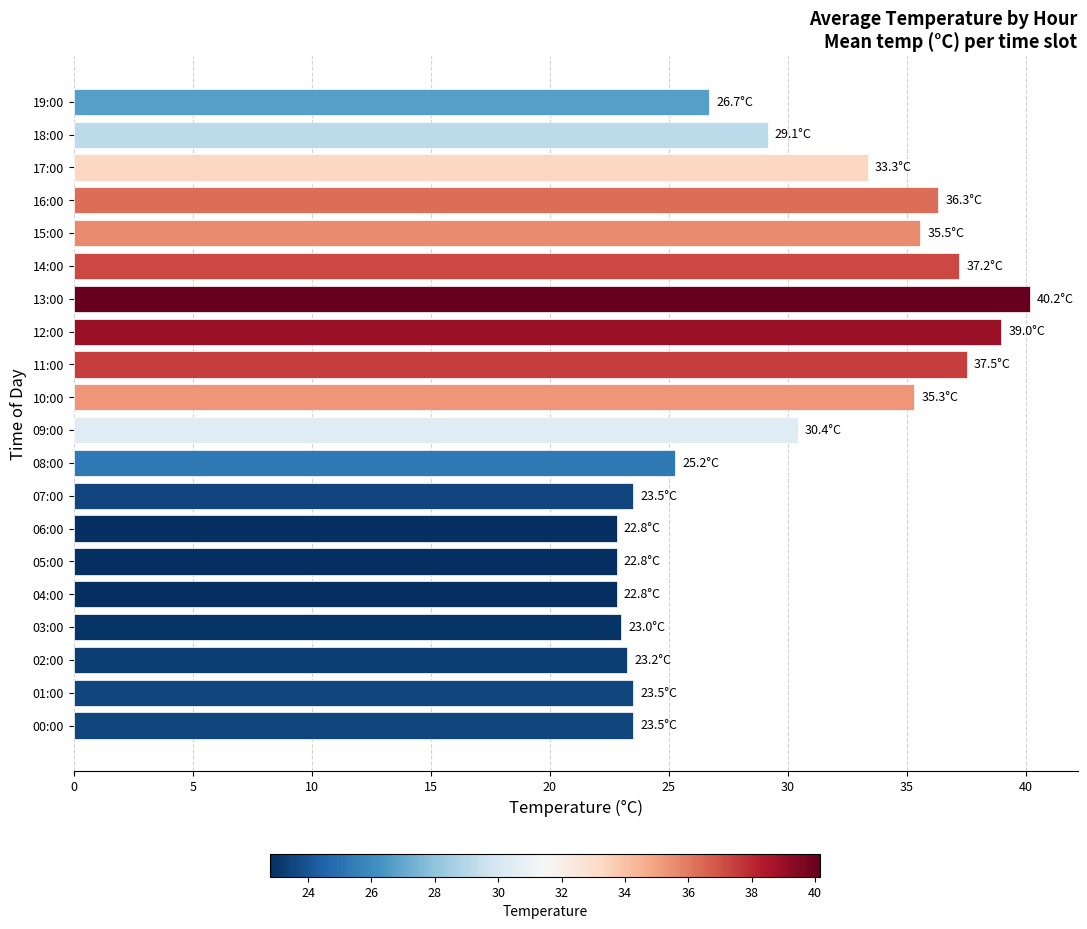

What is the minimum value shown in the chart?

22.8